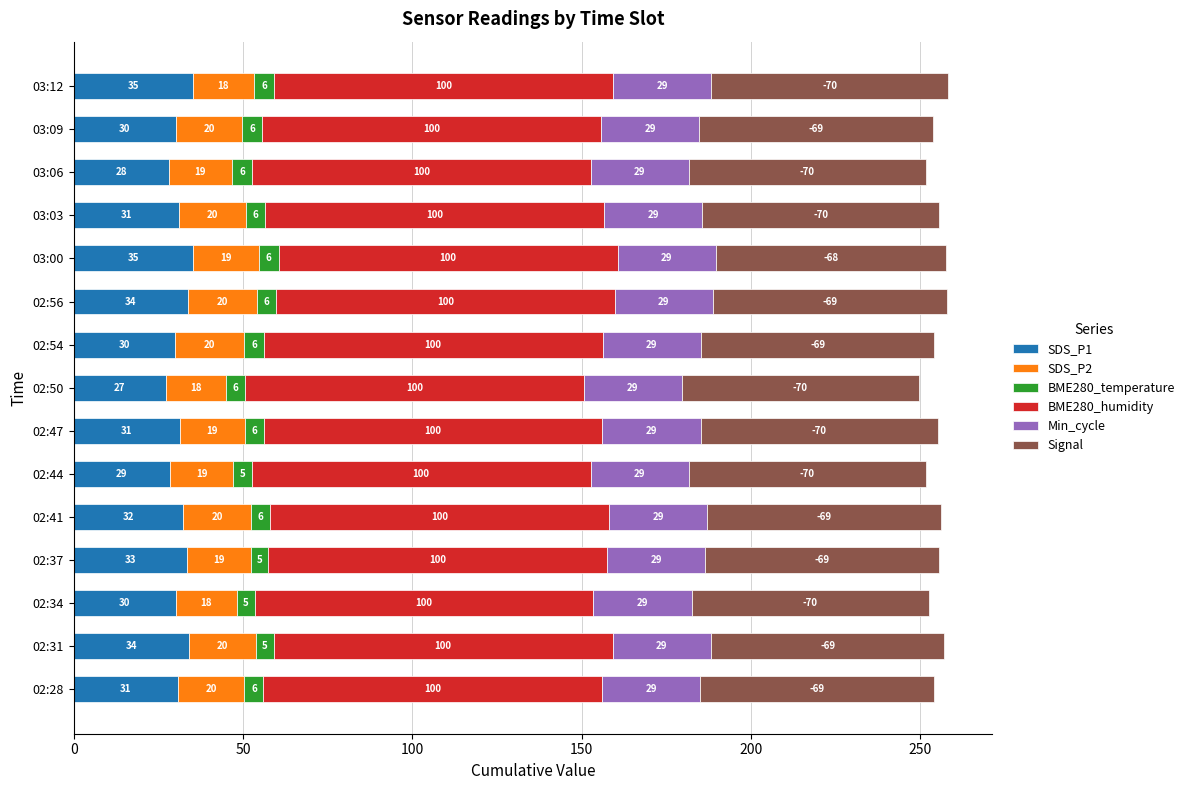

At which label does SDS_P1 reach its minimum?

02:50